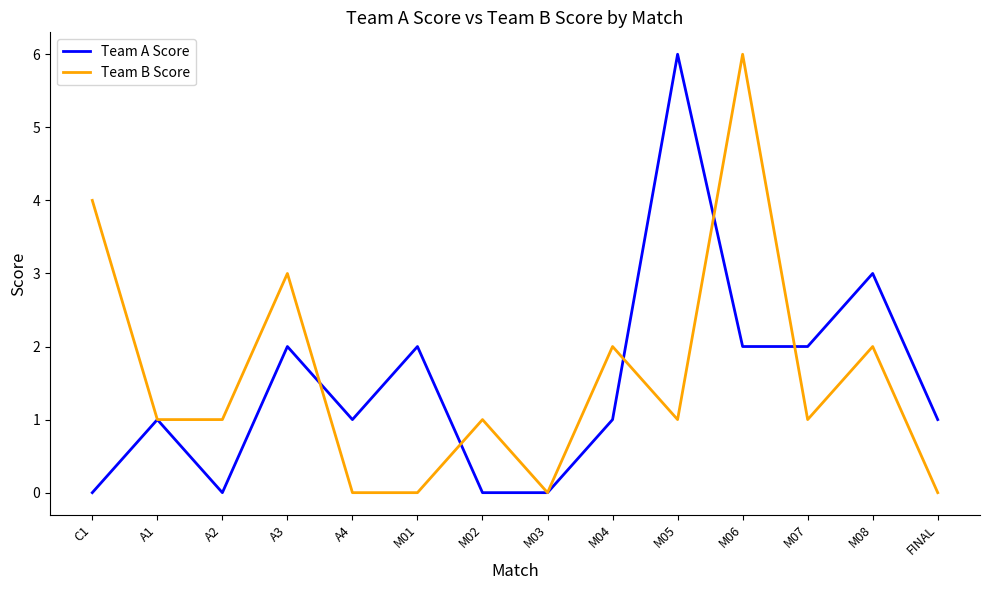

What is the difference between the Team B Score values at FINAL and C1?

4